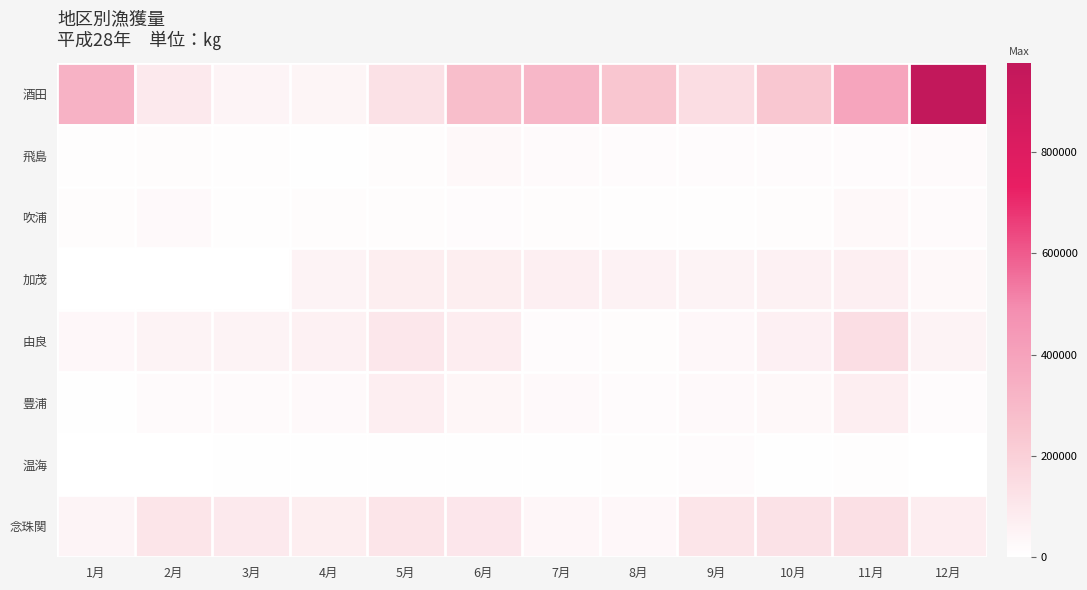

At 12月, list the series in order from smallest to largest.

温海, 豊浦, 吹浦, 飛島, 加茂, 由良, 念珠関, 酒田